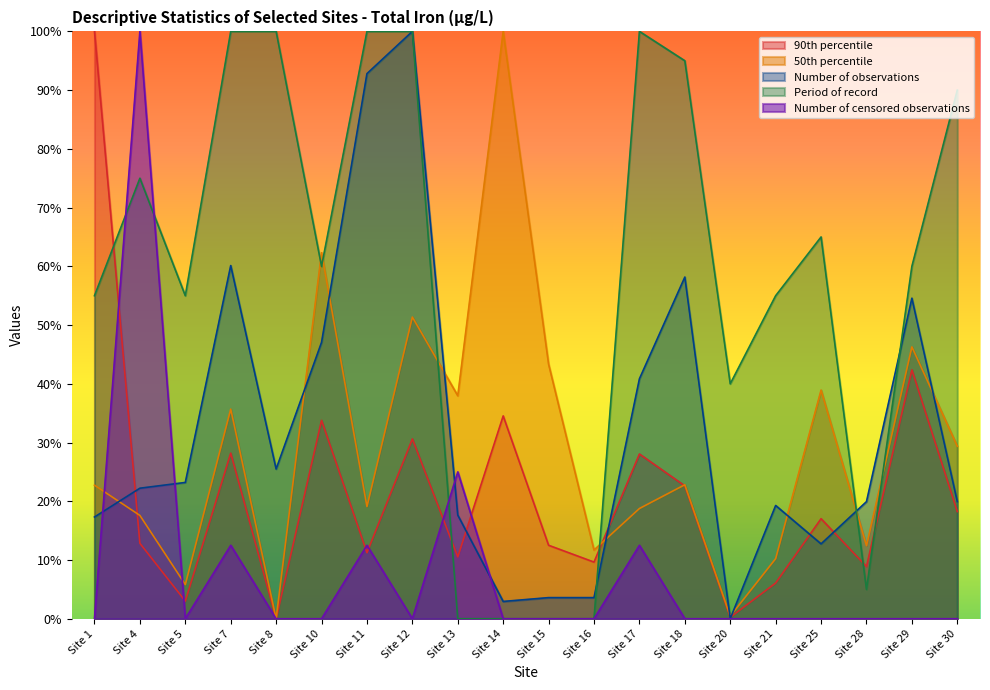

At which label does Number of observations reach its peak?

Site 12